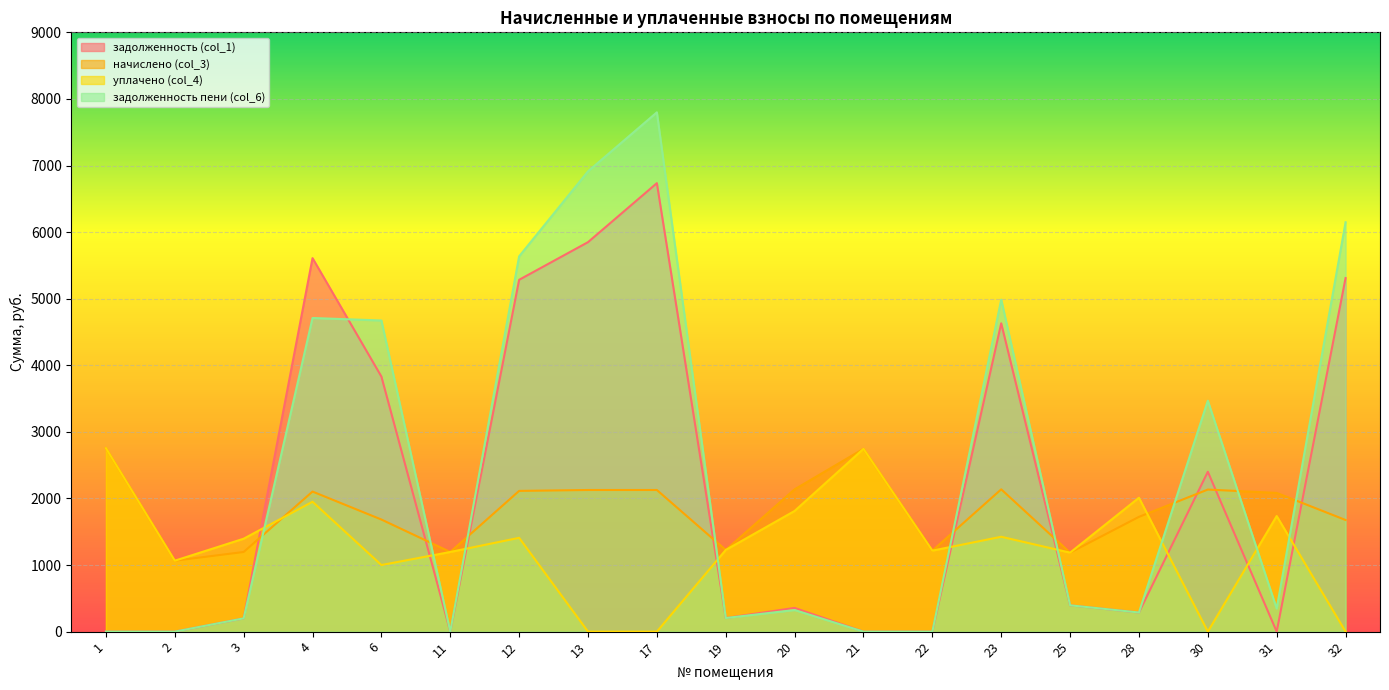

Does the chart display data point markers on the line(s)?

No